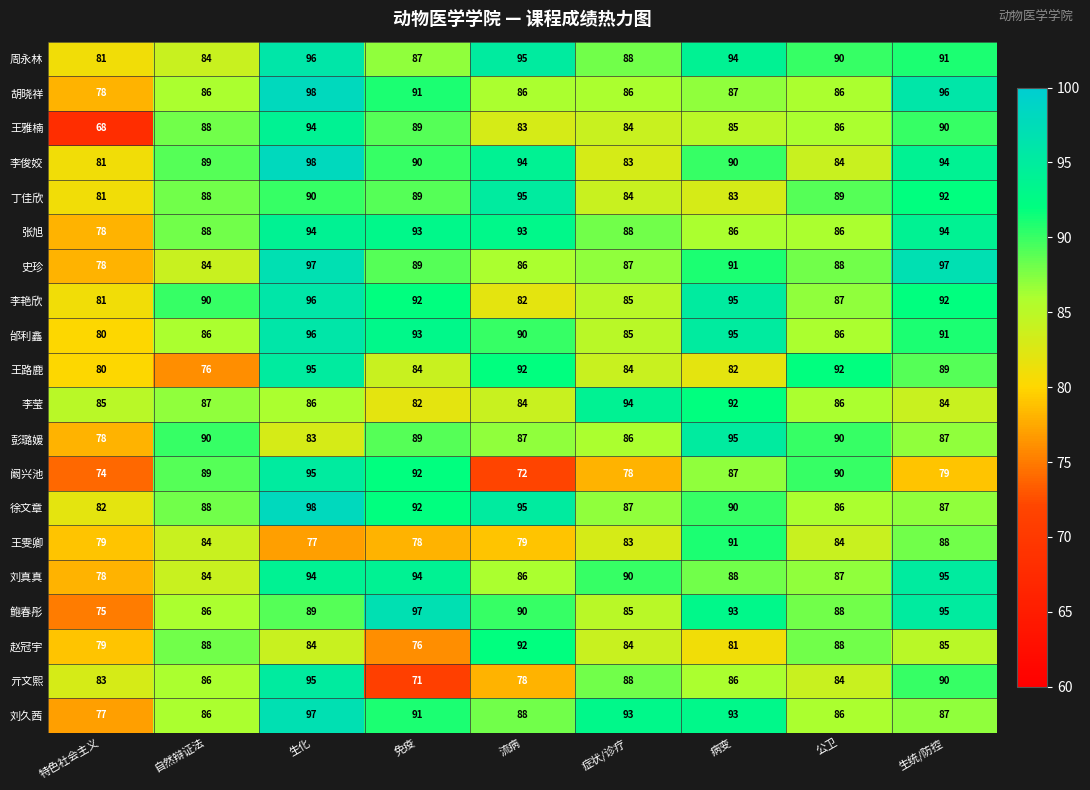

Count the number of categories in the chart.

9